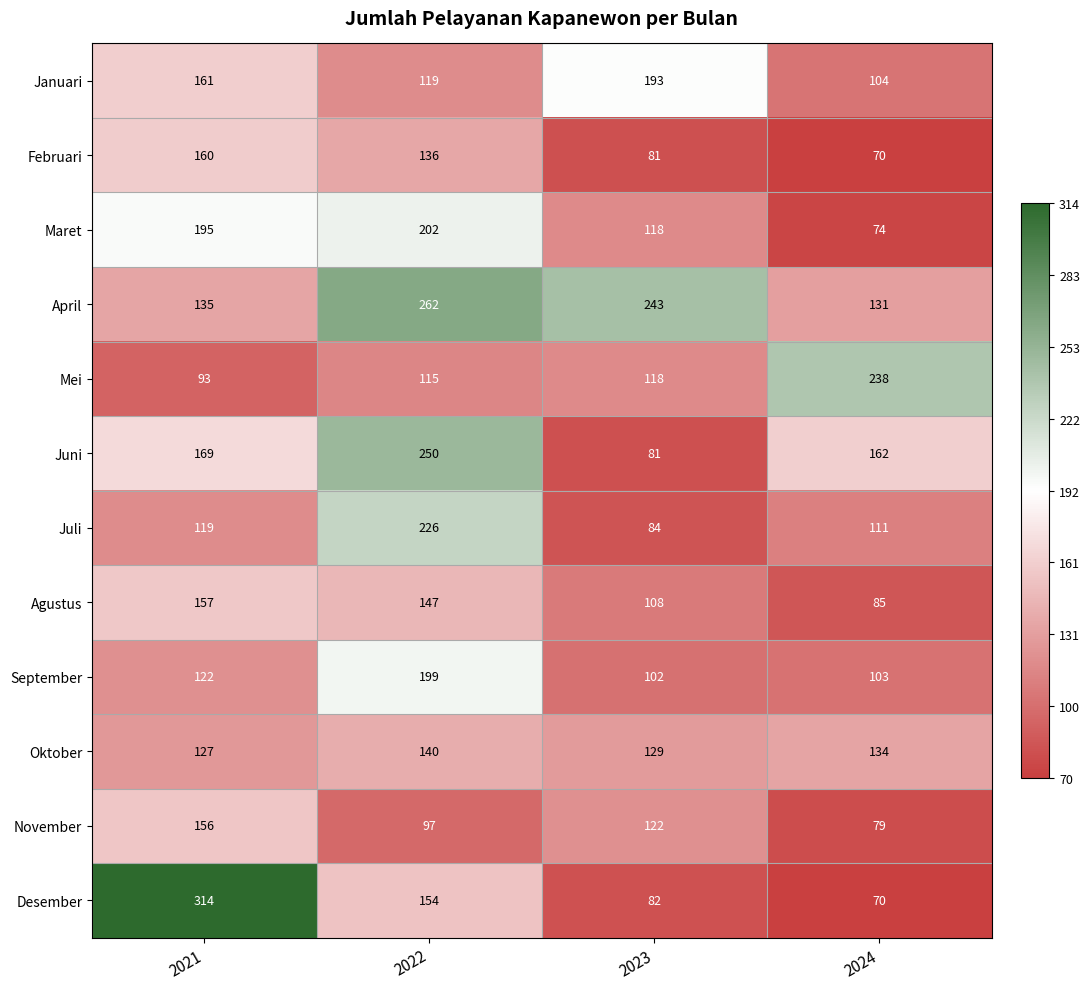

The Agustus series shows 24 at 2023. True or false?

False